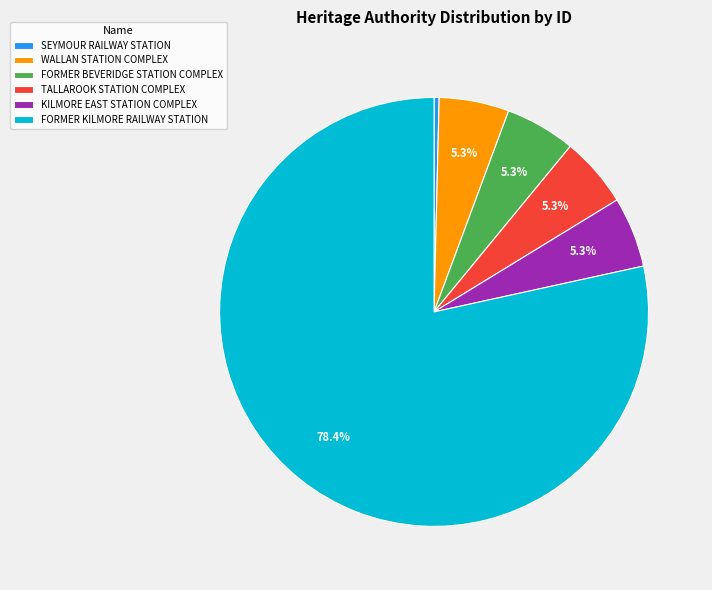

How many slices are in this pie chart?

6